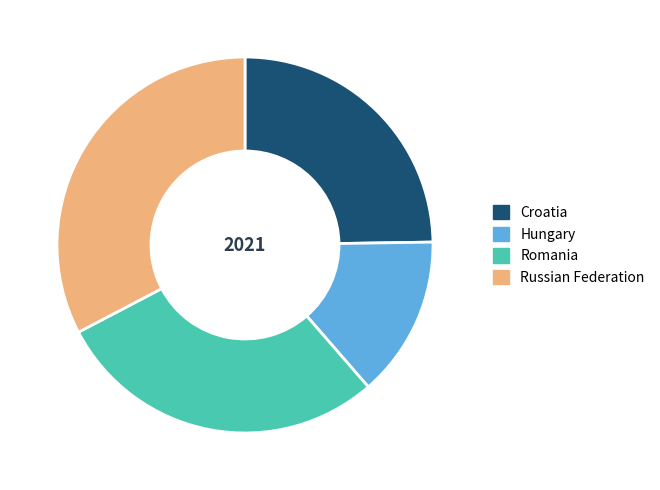

Is it true that Hungary is 25% of the pie?

False